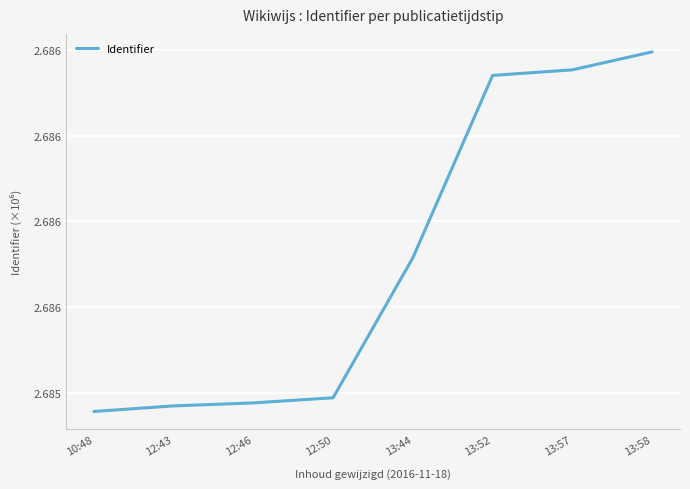

Which label corresponds to the largest value in the chart?

13:58